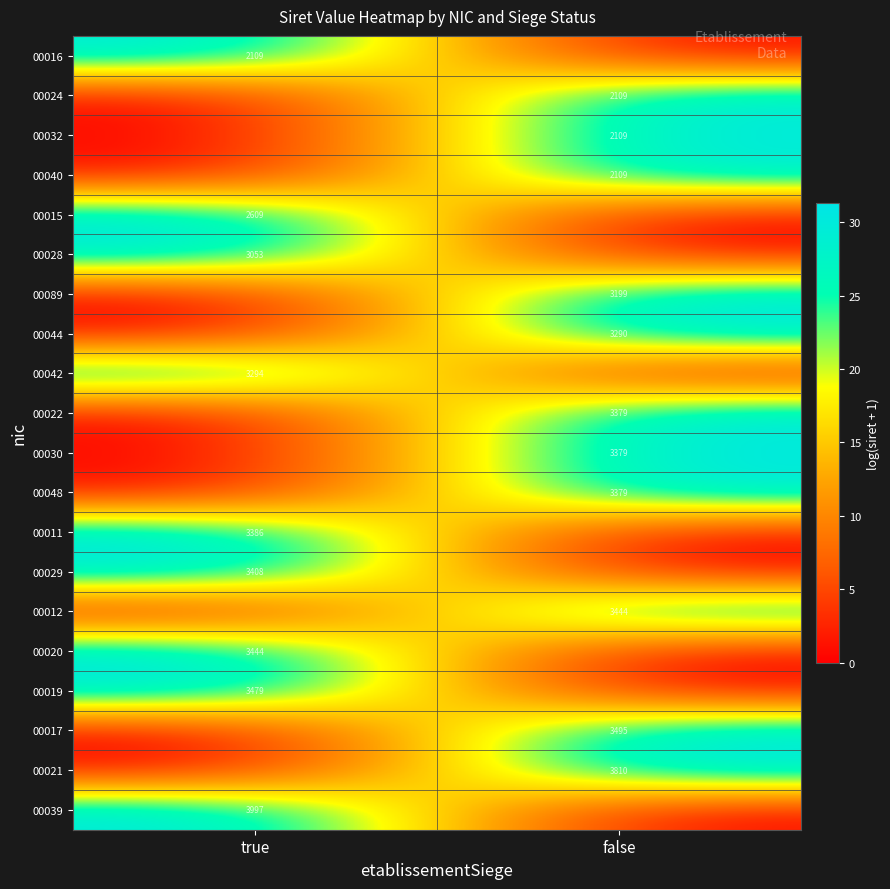

How many data points does each series have?

2